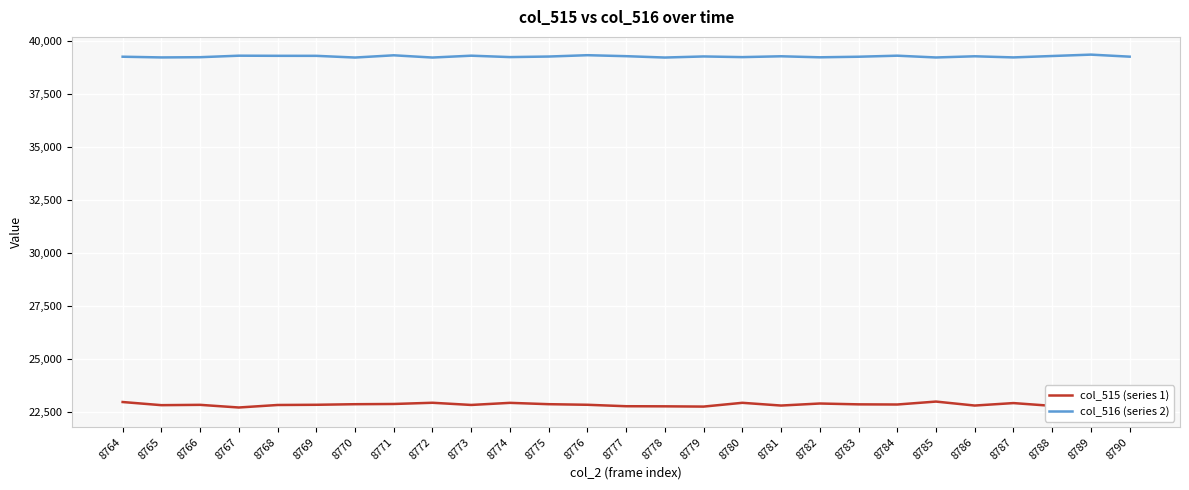

At which label does col_516 (series 2) reach its minimum?

8770